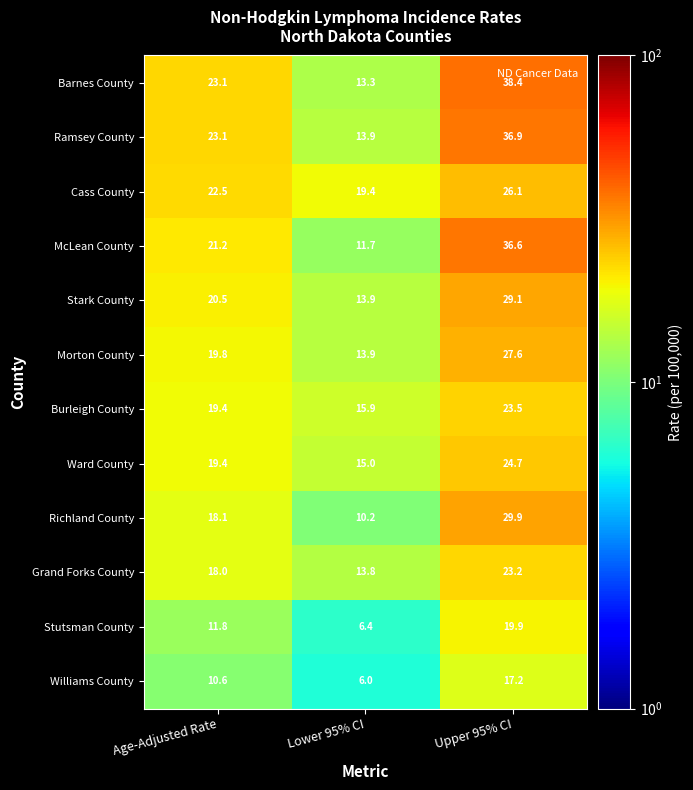

At which label is Stutsman County closest to 13?

Age-Adjusted Rate